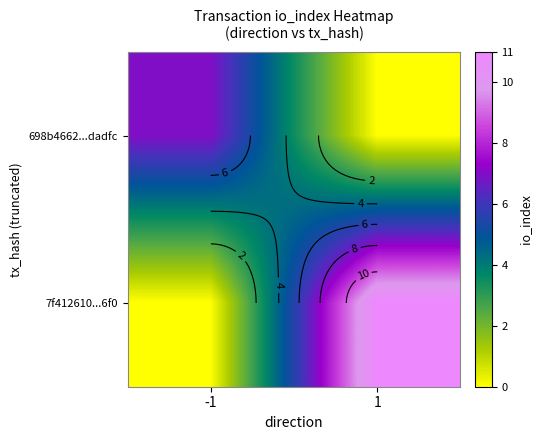

At which category is the sum across all series the highest?

1